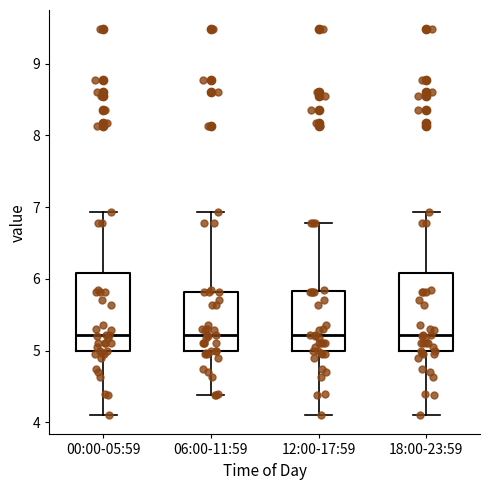

Where does the median line of the box for 06:00-11:59 sit on the y-axis? The values are not printed on the chart, so give them approximately, as read against the axis.

5.2